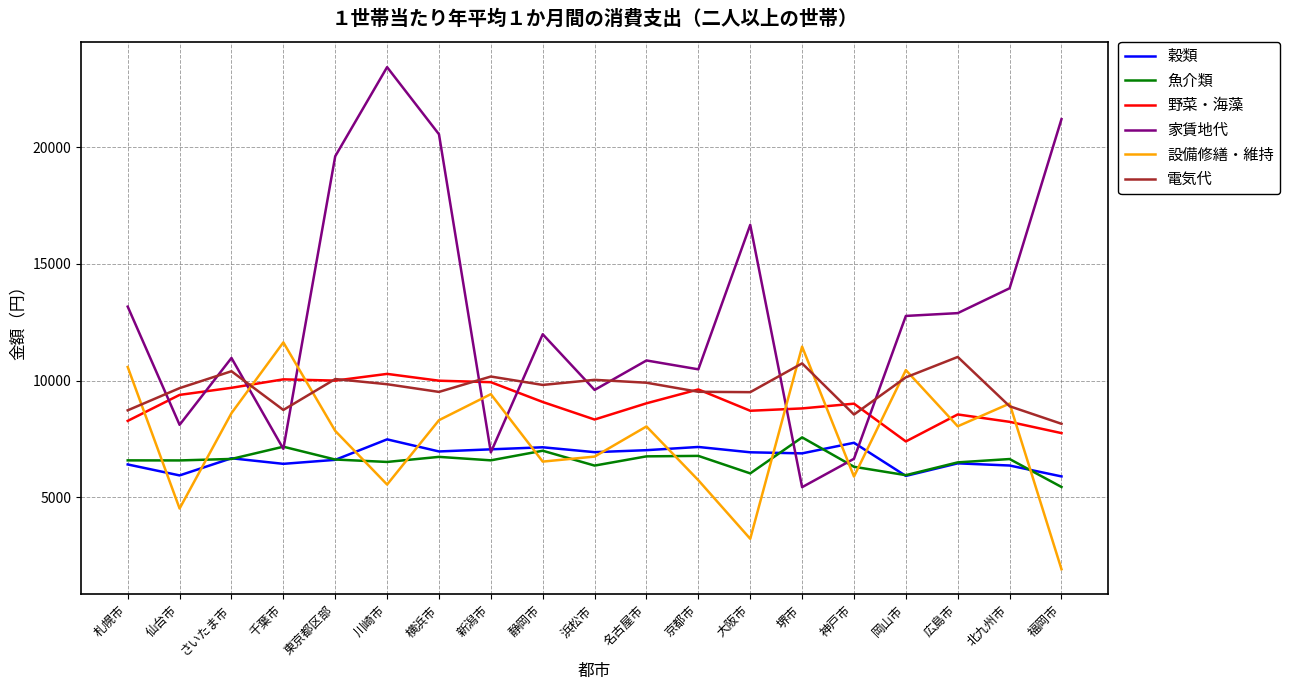

True or false: 穀類 and 設備修繕・維持 intersect in this chart.

True